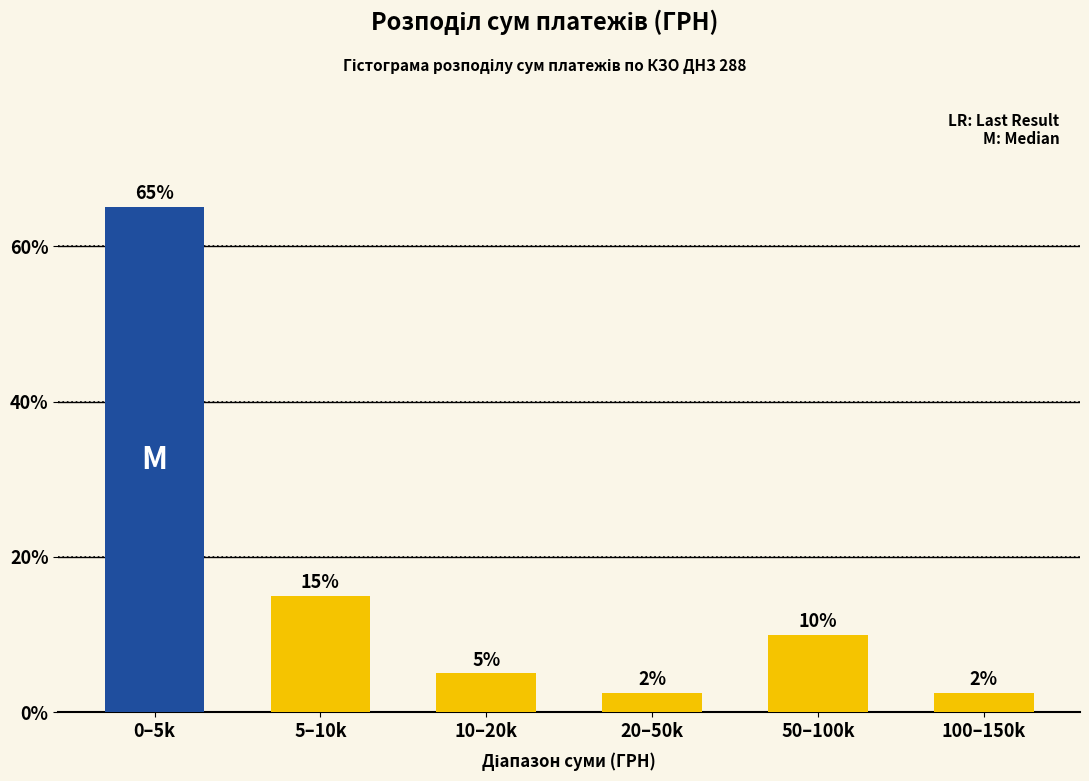

What is the value of the 6th bar from the left?

2.5